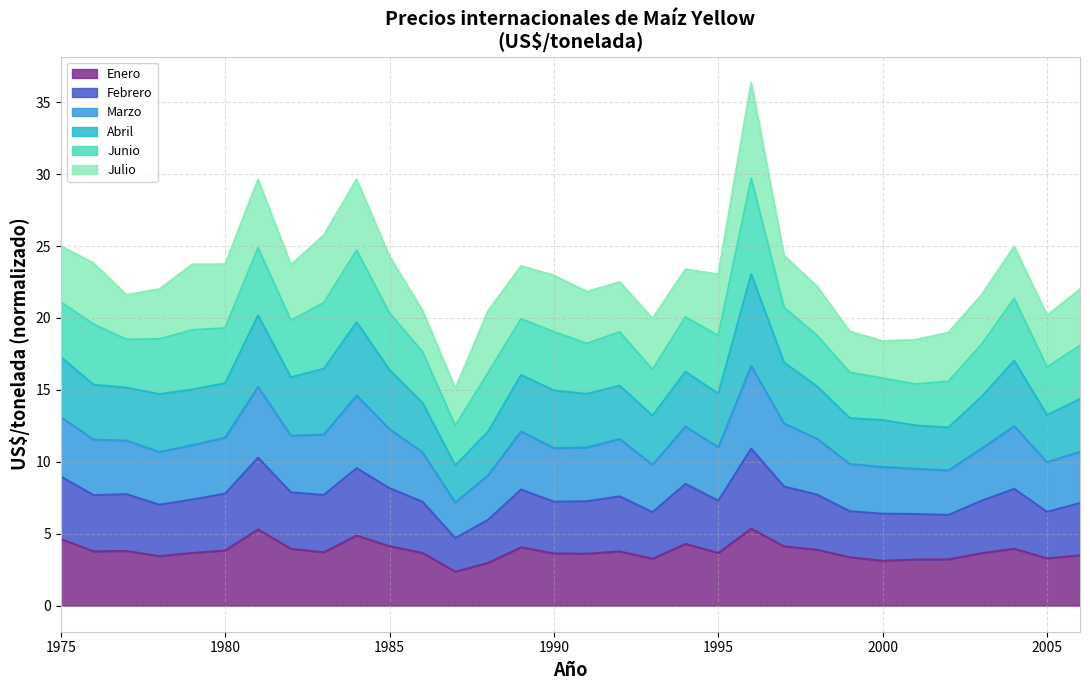

What is the maximum value for Enero?

5.3